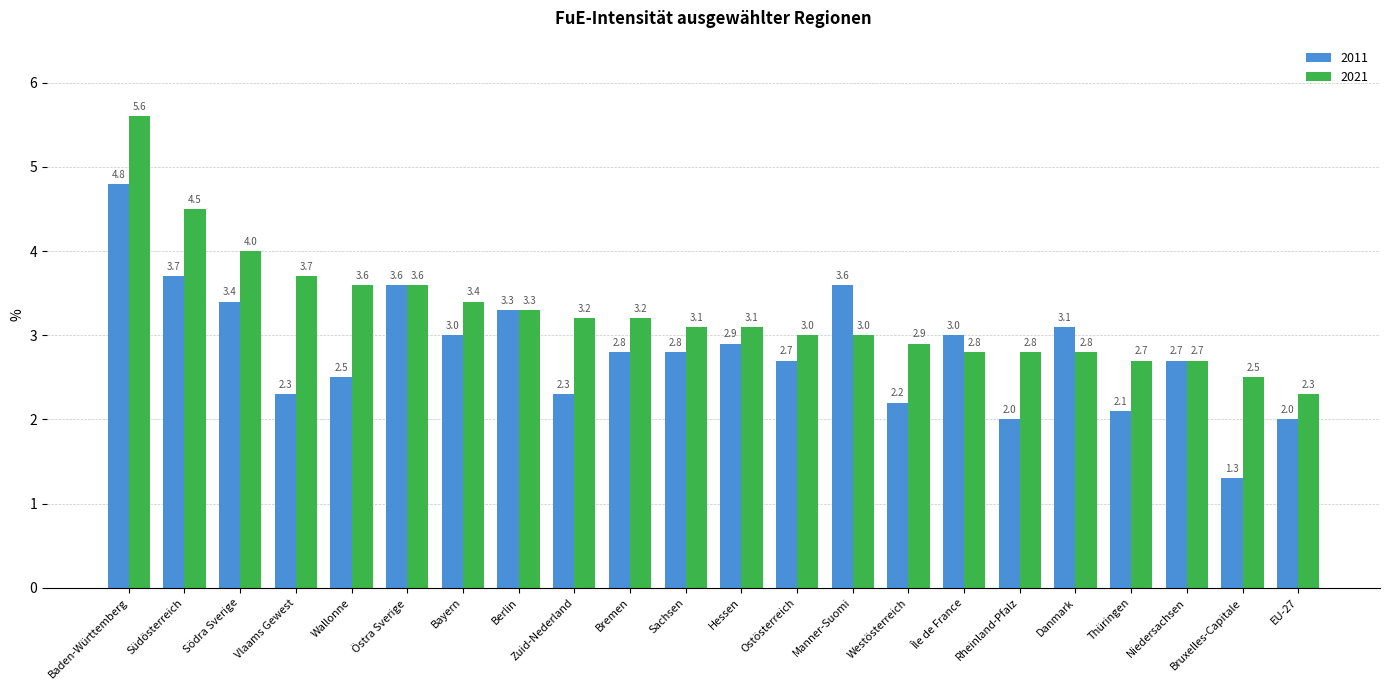

Rank the series by their average value, from lowest to highest.

2011, 2021